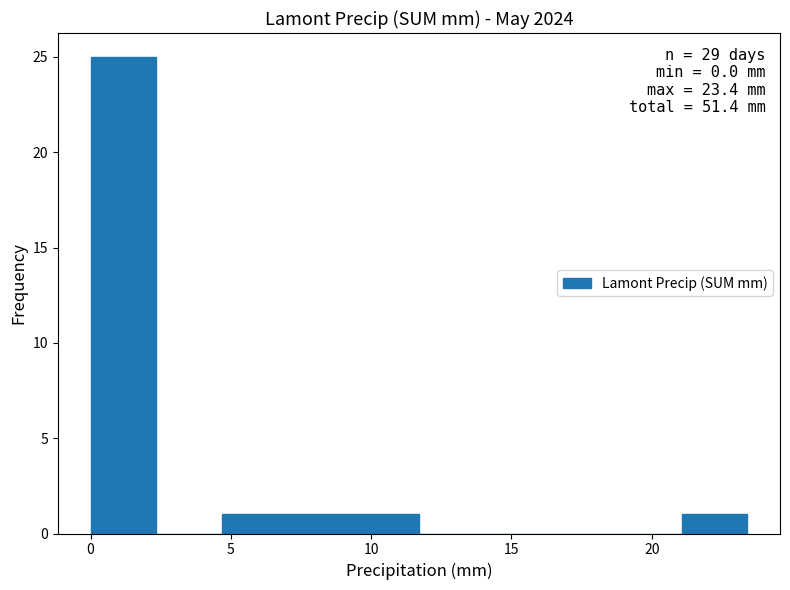

Which range on the x-axis has the tallest bar?

0.0 to 2.5